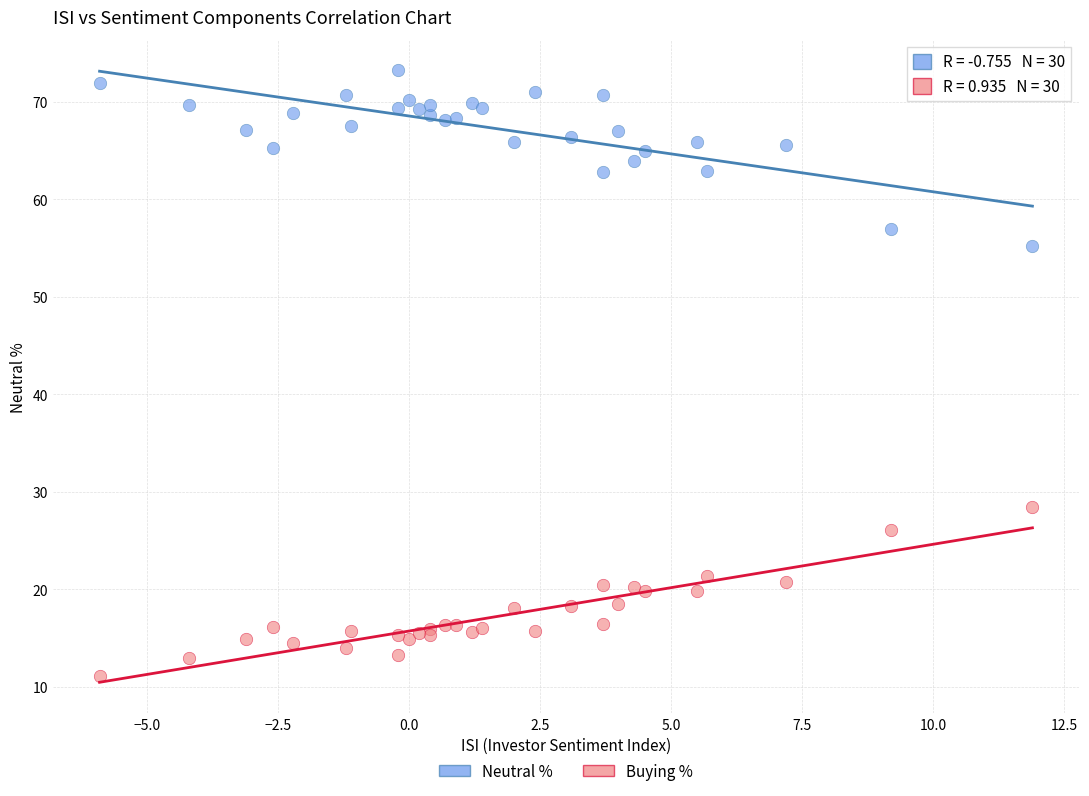

Which series contains the lowest Y value?

Buying %